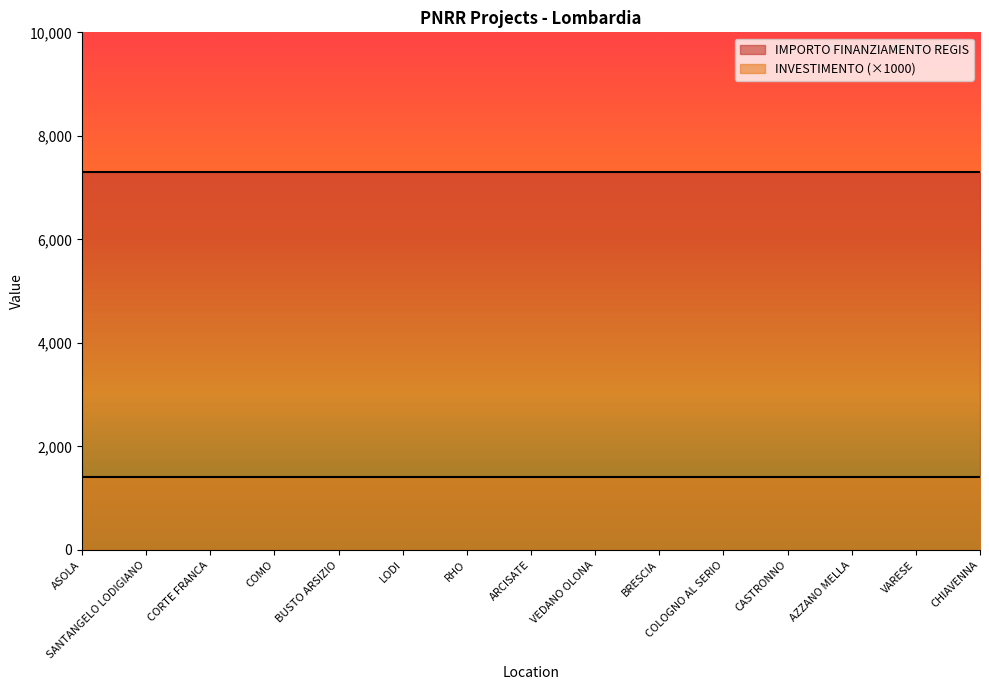

What is the label of the 11th point from the left?

COLOGNO AL SERIO